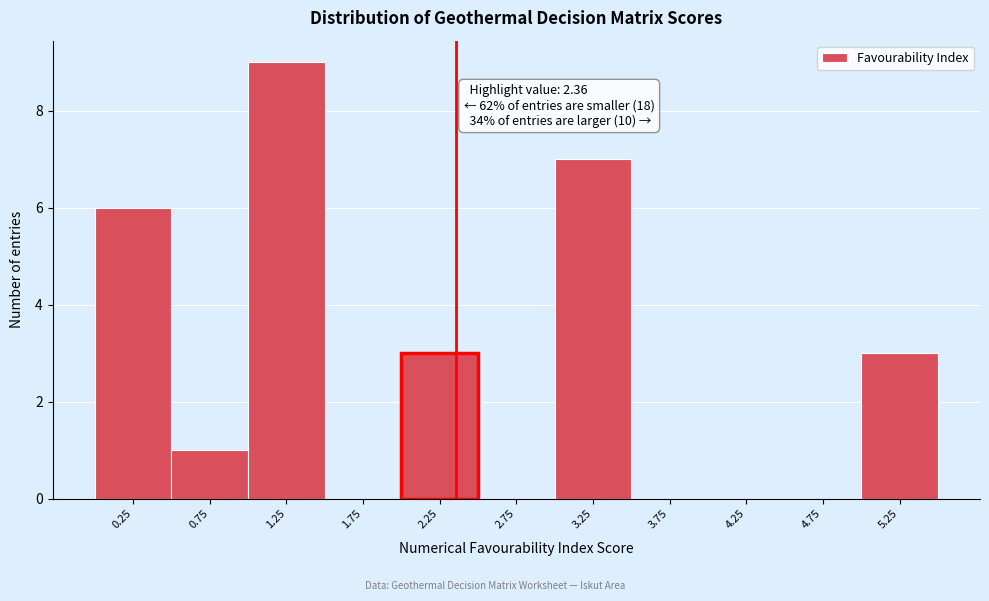

Which range on the x-axis has the tallest bar?

1.0 to 1.5